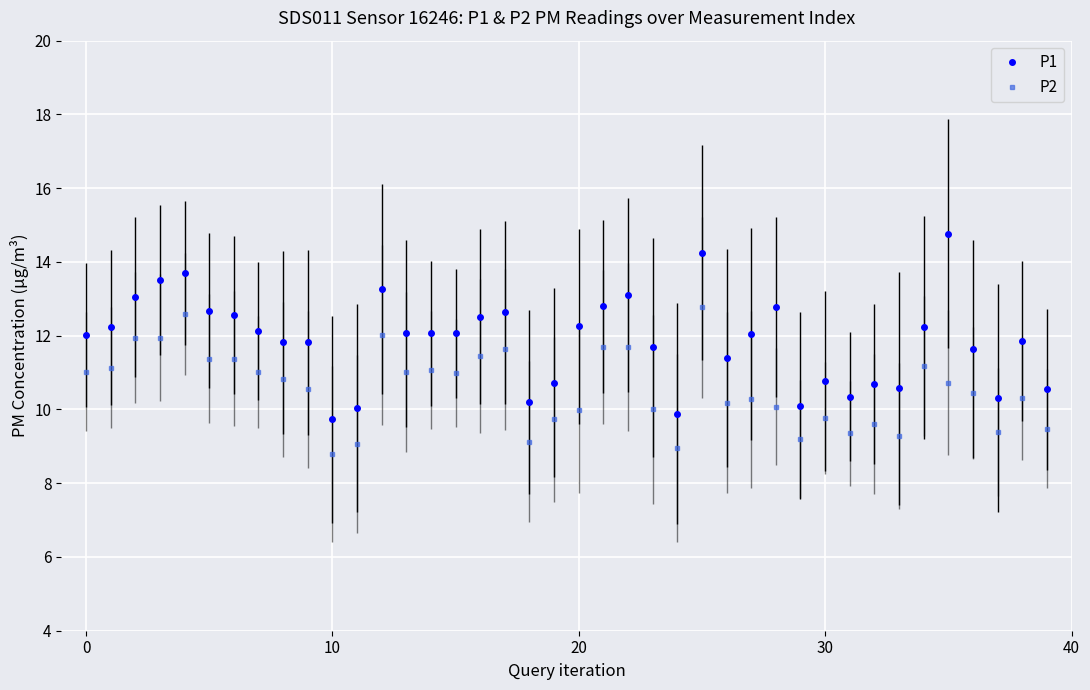

What is the value of the P1 point at the 33rd from the left?

10.7